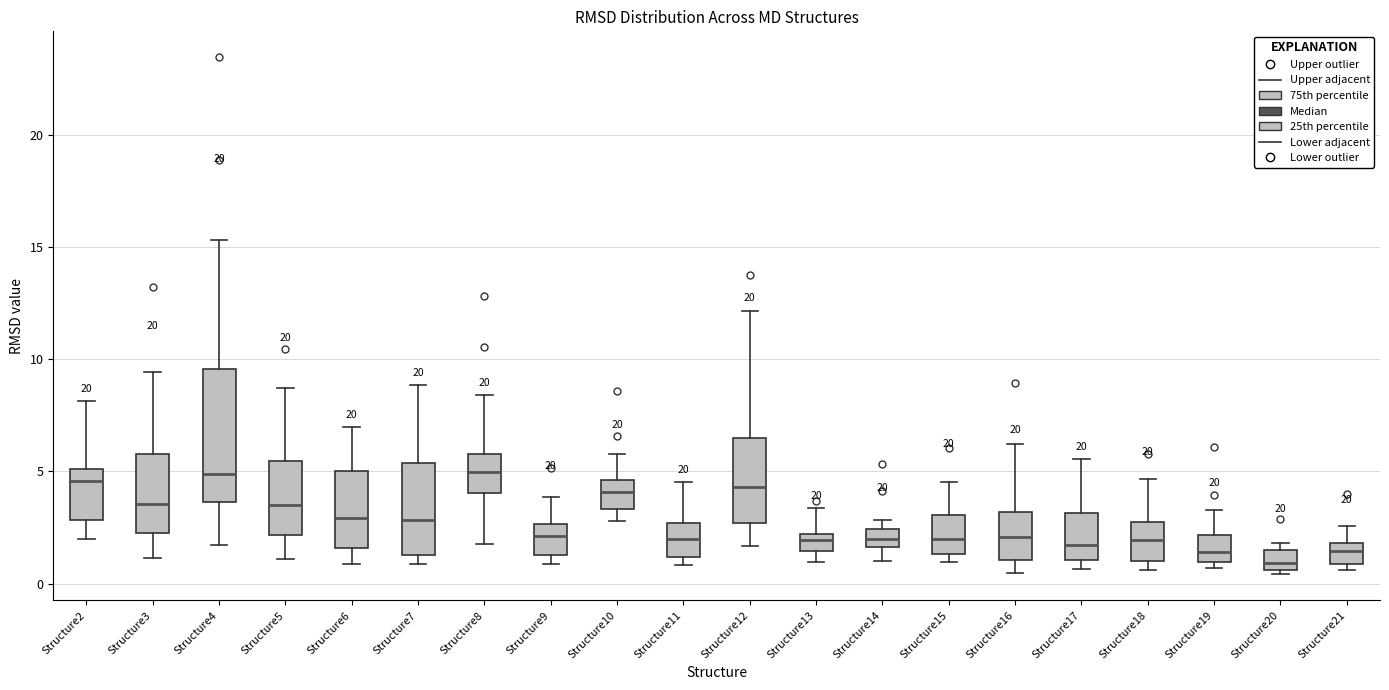

Reading left to right, read every box against the y-axis: the position of its median line, the range the box covers, and the ends of its whiskers. The values are not printed on the chart, so give them approximately, as read against the axis.

Structure2: median 4.5, box 3.0 to 5.0, whiskers 2.0 to 8.0
Structure3: median 3.5, box 2.5 to 6.0, whiskers 1.0 to 9.5
Structure4: median 5.0, box 3.5 to 9.5, whiskers 1.5 to 15.5
Structure5: median 3.5, box 2.0 to 5.5, whiskers 1.0 to 8.5
Structure6: median 3.0, box 1.5 to 5.0, whiskers 1.0 to 7.0
Structure7: median 3.0, box 1.5 to 5.5, whiskers 1.0 to 9.0
Structure8: median 5.0, box 4.0 to 6.0, whiskers 2.0 to 8.5
Structure9: median 2.0, box 1.5 to 2.5, whiskers 1.0 to 4.0
Structure10: median 4.0, box 3.5 to 4.5, whiskers 3.0 to 6.0
Structure11: median 2.0, box 1.0 to 2.5, whiskers 1.0 (just below the box's lower edge) to 4.5
Structure12: median 4.5, box 2.5 to 6.5, whiskers 1.5 to 12.0
Structure13: median 2.0 (inside the box), box 1.5 to 2.0, whiskers 1.0 to 3.5
Structure14: median 2.0, box 1.5 to 2.5, whiskers 1.0 to 3.0
Structure15: median 2.0, box 1.5 to 3.0, whiskers 1.0 to 4.5
Structure16: median 2.0, box 1.0 to 3.0, whiskers 0.5 to 6.0
Structure17: median 1.5, box 1.0 to 3.0, whiskers 0.5 to 5.5
Structure18: median 2.0, box 1.0 to 2.5, whiskers 0.5 to 4.5
Structure19: median 1.5, box 1.0 to 2.0, whiskers 0.5 to 3.5
Structure20: median 1.0, box 0.5 to 1.5, whiskers 0.5 (just below the box's lower edge) to 2.0
Structure21: median 1.5, box 1.0 to 2.0, whiskers 0.5 to 2.5